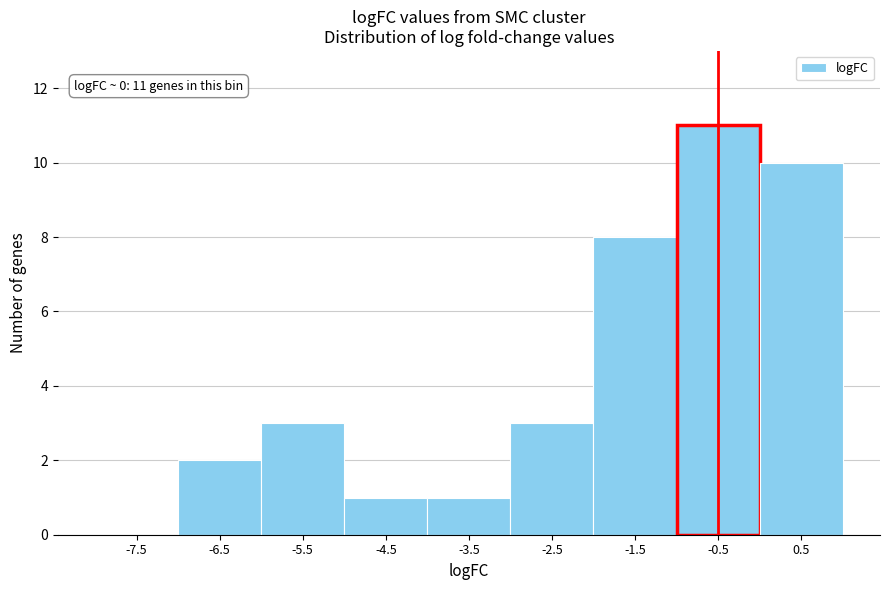

Reading right to left, transcribe all the data shown in this chart.

0.5=10	-0.5=11	-1.5=8	-2.5=3	-3.5=1	-4.5=1	-5.5=3	-6.5=2	-7.5=0